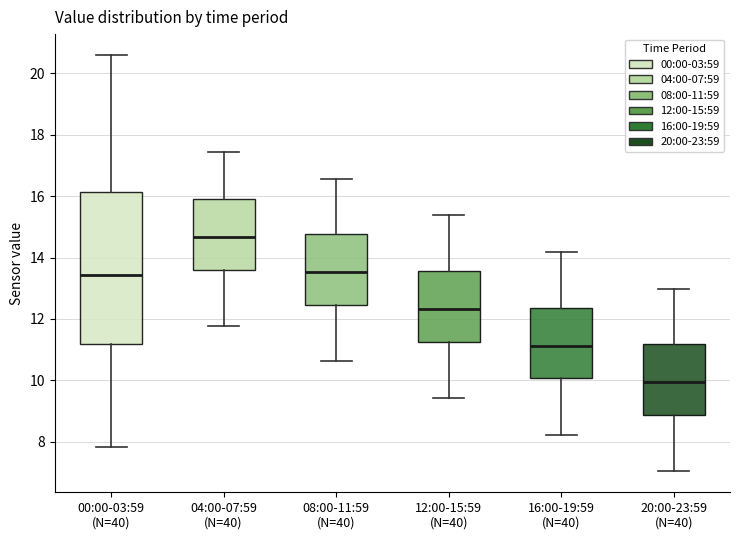

Reading left to right, read every box against the y-axis: the position of its median line, the range the box covers, and the ends of its whiskers. The values are not printed on the chart, so give them approximately, as read against the axis.

00:00-03:59 (N=40): median 13.4, box 11.2 to 16.2, whiskers 7.8 to 20.6
04:00-07:59 (N=40): median 14.6, box 13.6 to 16.0, whiskers 11.8 to 17.4
08:00-11:59 (N=40): median 13.6, box 12.4 to 14.8, whiskers 10.6 to 16.6
12:00-15:59 (N=40): median 12.4, box 11.2 to 13.6, whiskers 9.4 to 15.4
16:00-19:59 (N=40): median 11.2, box 10.0 to 12.4, whiskers 8.2 to 14.2
20:00-23:59 (N=40): median 10.0, box 8.8 to 11.2, whiskers 7.0 to 13.0